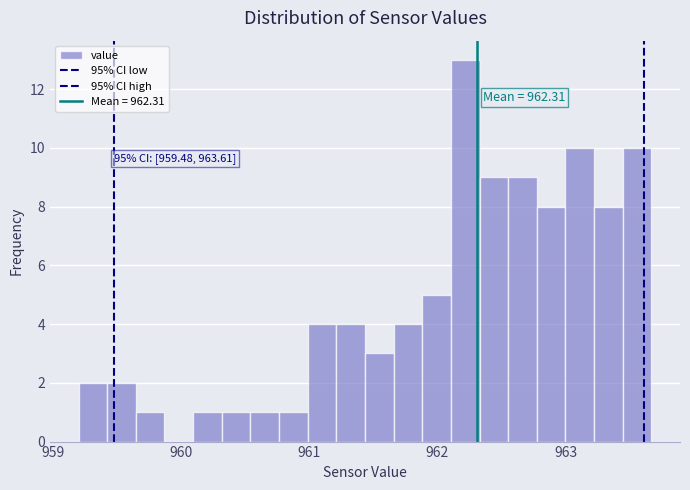

Around what value on the x-axis is the tallest bar? Give the approximate position of its centre, as read against the axis.

962.2